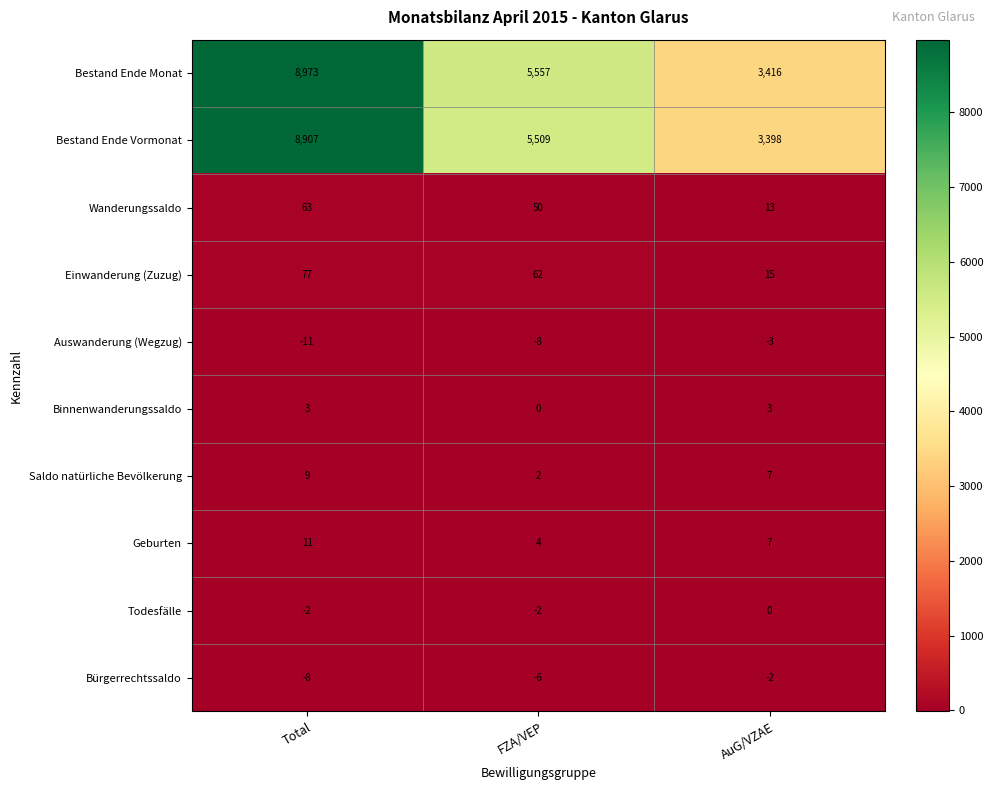

Reading left to right, extract all data points from this chart.

Bestand Ende Monat: Total=8973	FZA/VEP=5557	AuG/VZAE=3416
Bestand Ende Vormonat: Total=8907	FZA/VEP=5509	AuG/VZAE=3398
Wanderungssaldo: Total=63	FZA/VEP=50	AuG/VZAE=13
Einwanderung (Zuzug): Total=77	FZA/VEP=62	AuG/VZAE=15
Auswanderung (Wegzug): Total=-11	FZA/VEP=-8	AuG/VZAE=-3
Binnenwanderungssaldo: Total=3	FZA/VEP=0	AuG/VZAE=3
Saldo natürliche Bevölkerung: Total=9	FZA/VEP=2	AuG/VZAE=7
Geburten: Total=11	FZA/VEP=4	AuG/VZAE=7
Todesfälle: Total=-2	FZA/VEP=-2	AuG/VZAE=0
Bürgerrechtssaldo: Total=-8	FZA/VEP=-6	AuG/VZAE=-2